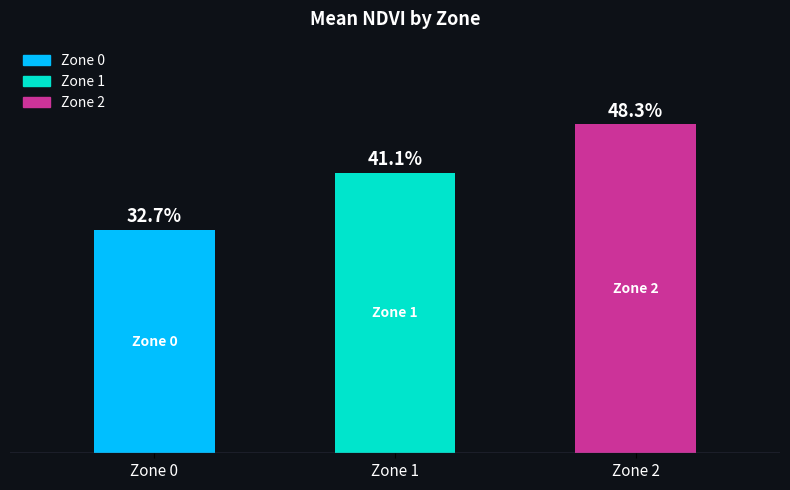

The value of Zone 0 at Zone 2 is -0.2. True or false?

False